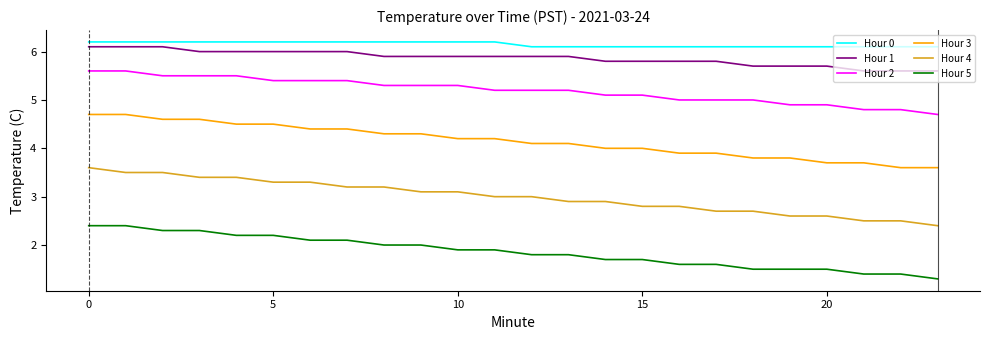

True or false: Hour 0 and Hour 5 intersect in this chart.

False